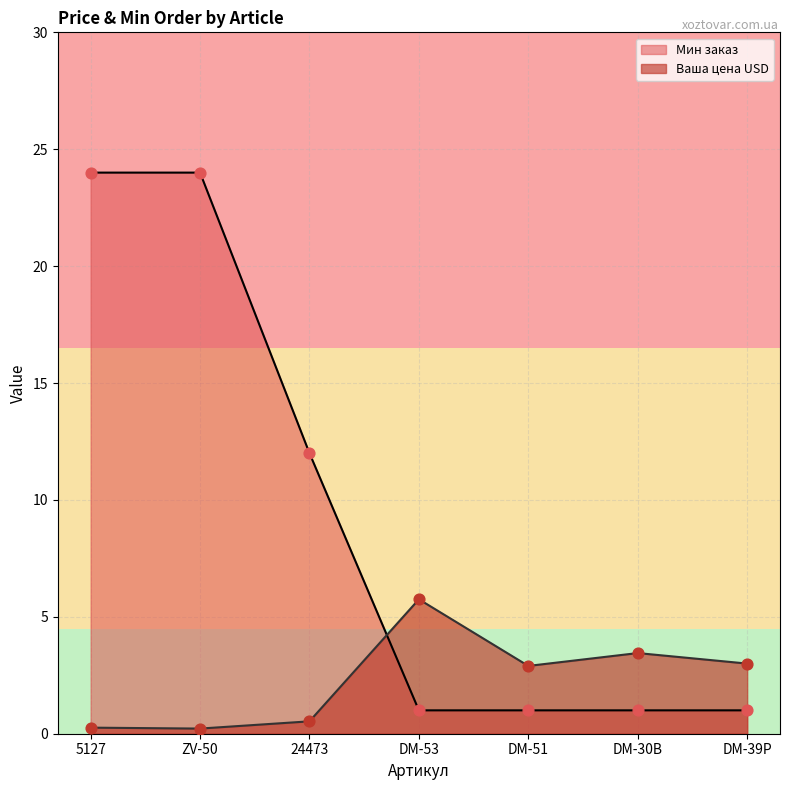

Which series has the widest spread of Y values?

Мин заказ